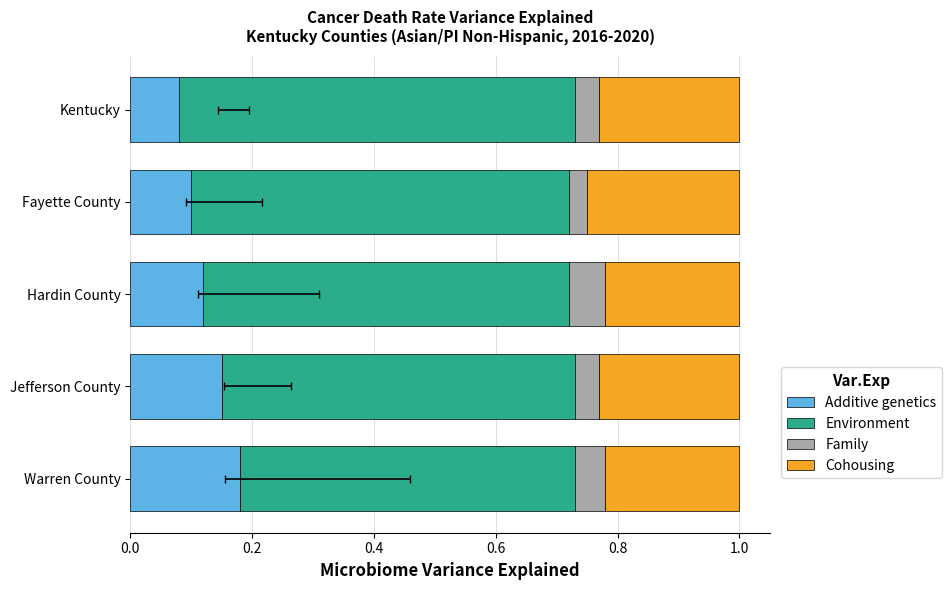

Reading left to right, list all the values displayed in this chart.

Additive genetics: 0.2	0.1	0.1	0.1	0.1
Environment: 0.6	0.6	0.6	0.6	0.7
Family: 0.1	0.0	0.1	0.0	0.0
Cohousing: 0.2	0.2	0.2	0.2	0.2